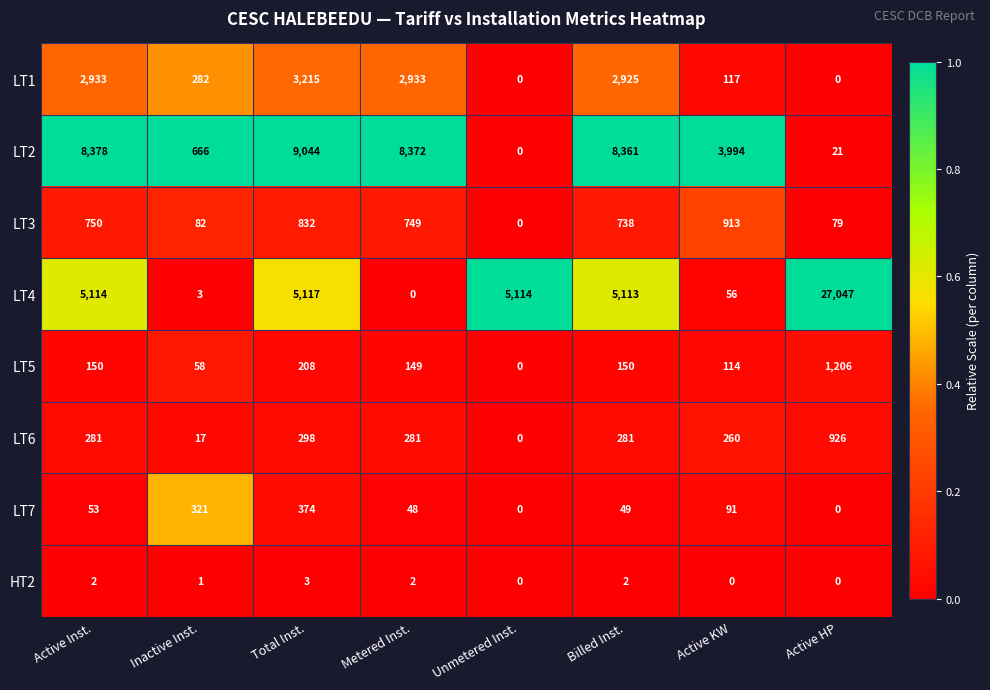

Which series has the largest range (max minus min)?

LT4